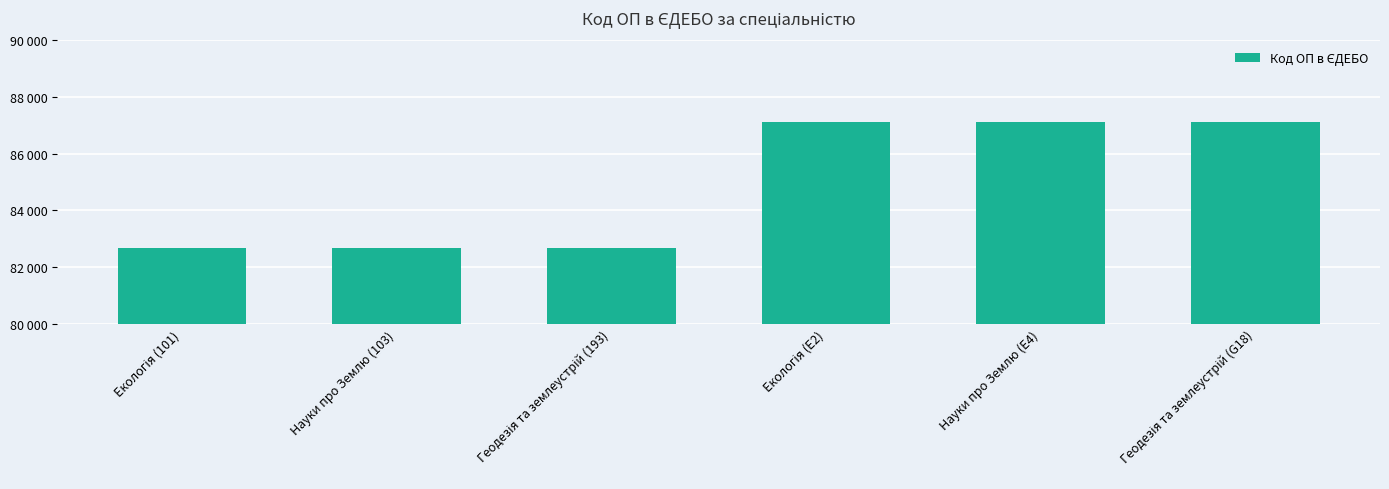

Where does the data first go above 87126?

Науки про Землю (E4)